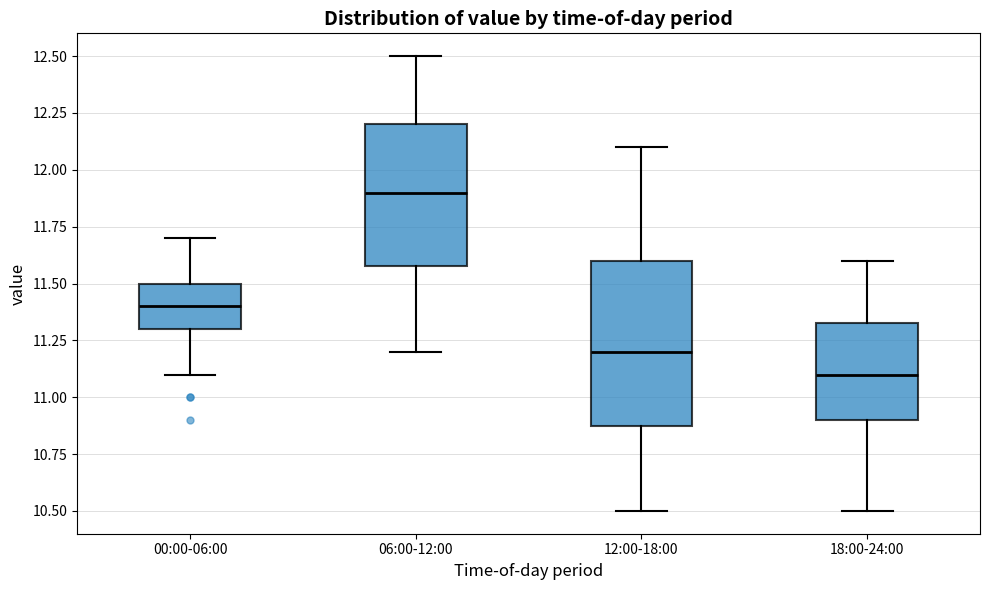

Which box has the highest median line?

06:00-12:00